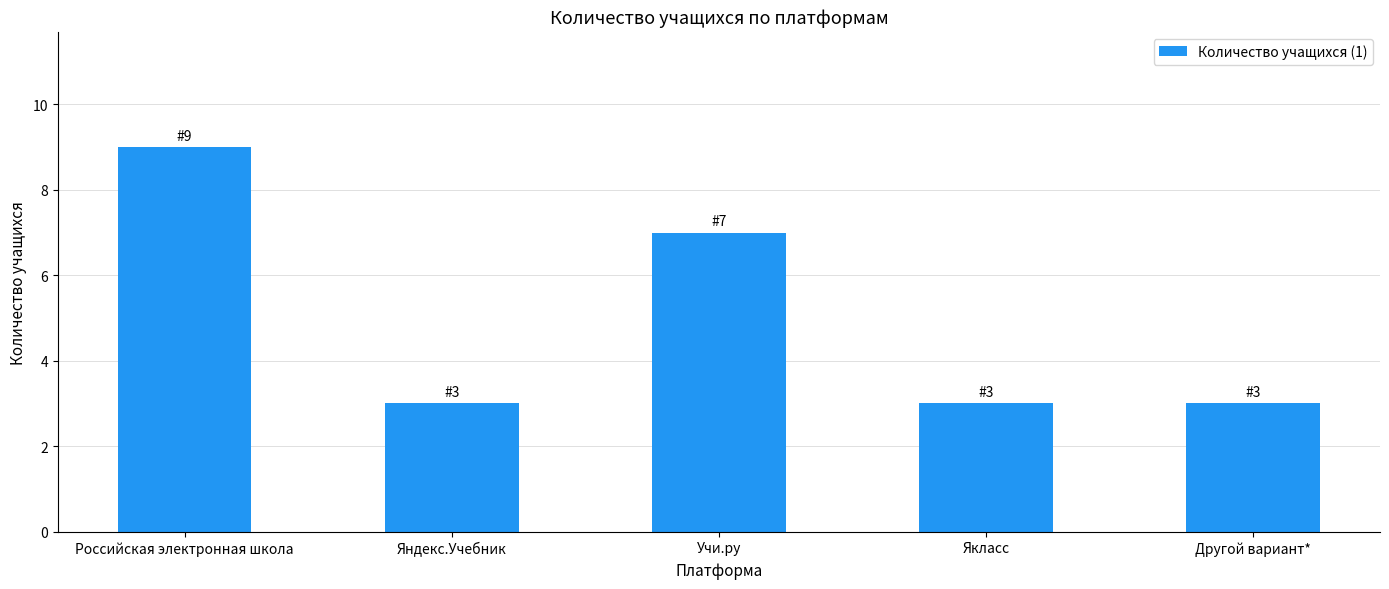

At which category does the chart reach its peak across all series?

Российская электронная школа